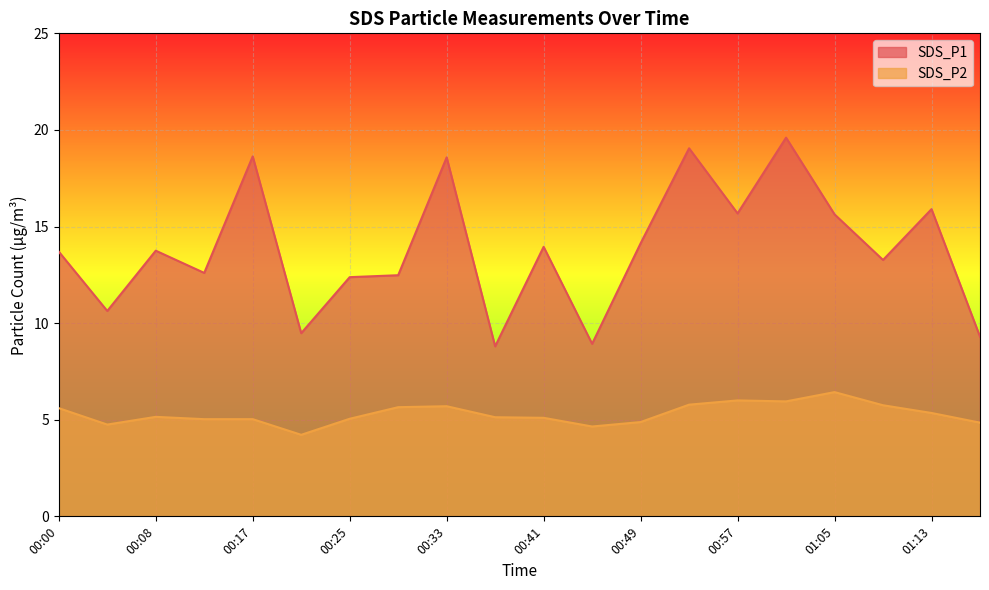

How many lines are shown in the chart?

2